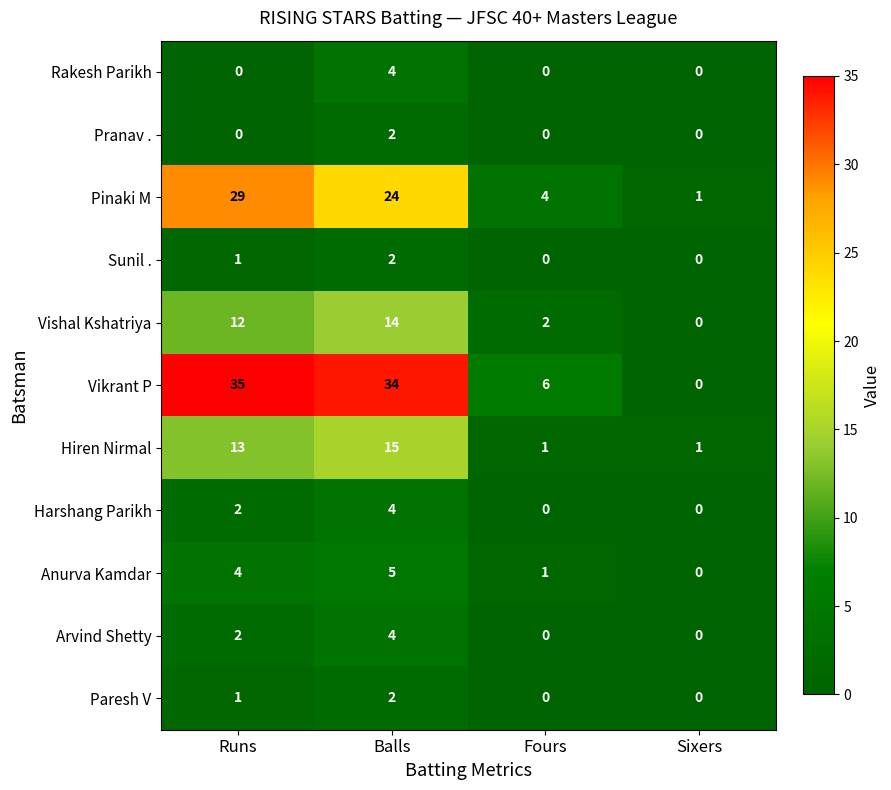

At how many categories does at least one series exceed 13?

2